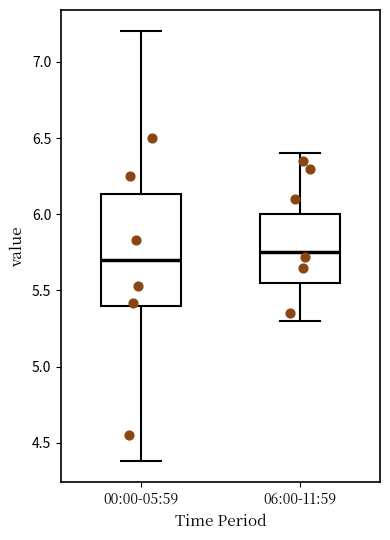

Reading left to right, transcribe this box plot: for each box, give where its median line is, the range the box spans, and where its two whiskers end, as read against the y-axis. The values are not printed on the chart, so give them approximately, as read against the axis.

00:00-05:59: median 5.70, box 5.40 to 6.15, whiskers 4.40 to 7.20
06:00-11:59: median 5.75, box 5.55 to 6.00, whiskers 5.30 to 6.40